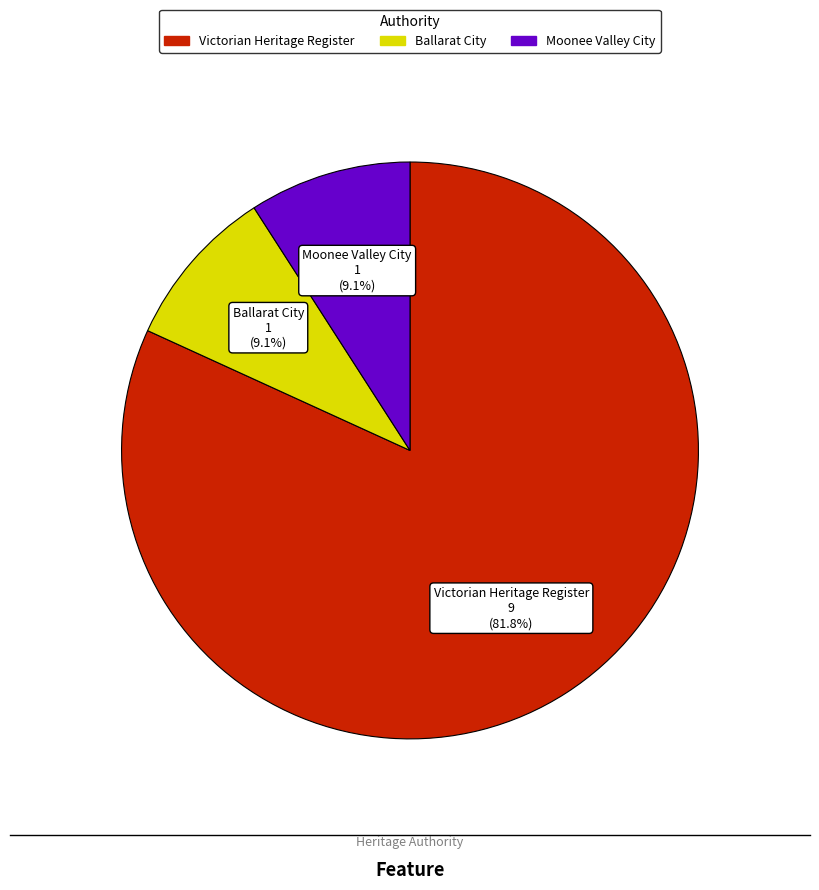

Does any single category account for the majority?

Yes